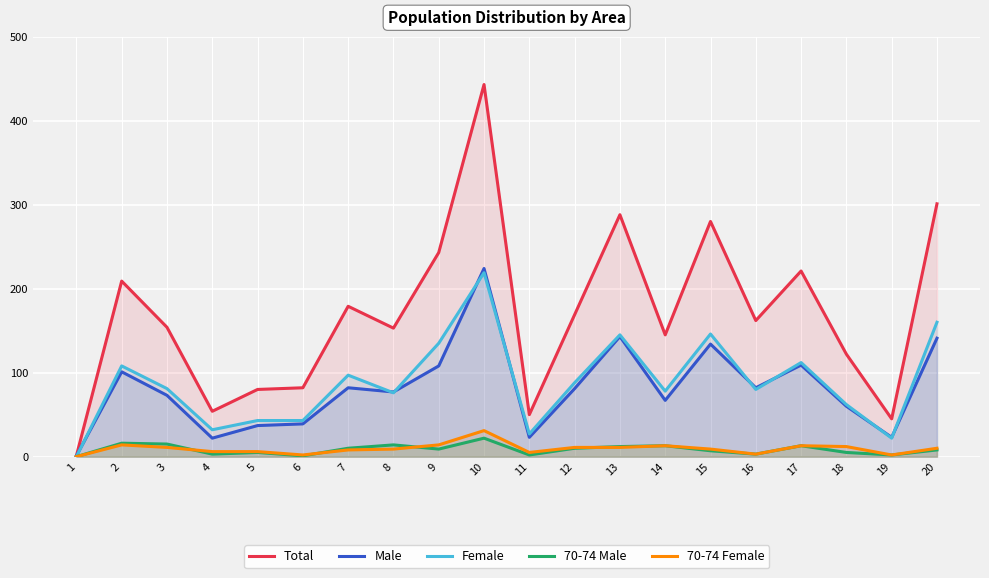

True or false: 70-74 Male and 70-74 Female intersect in this chart.

True